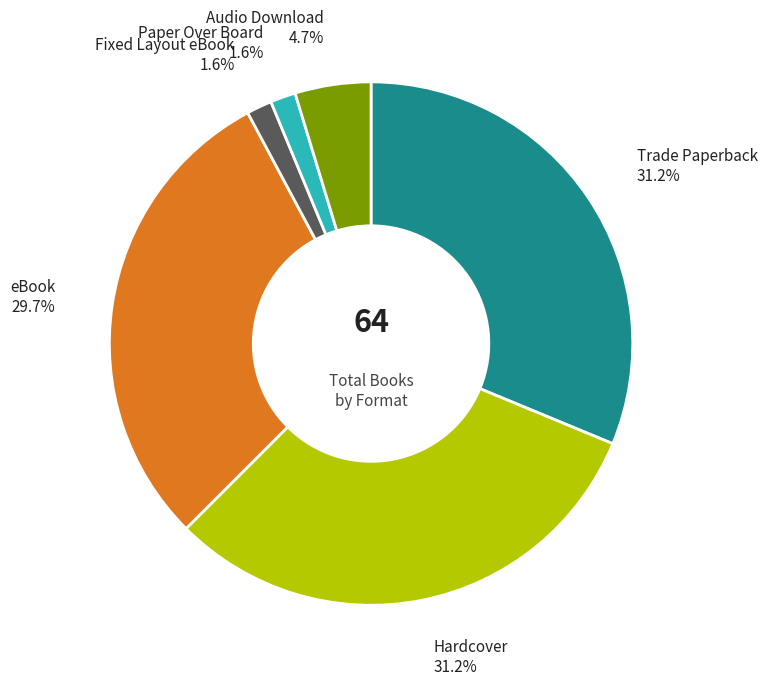

Is it true that Hardcover is 19% of the pie?

False